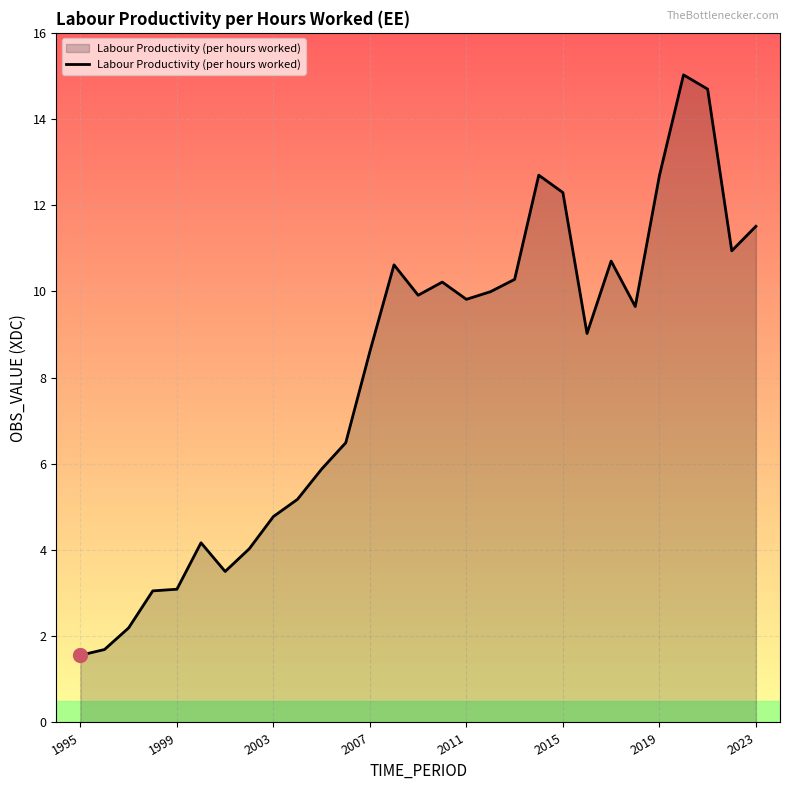

What is the greatest value displayed?

15.0